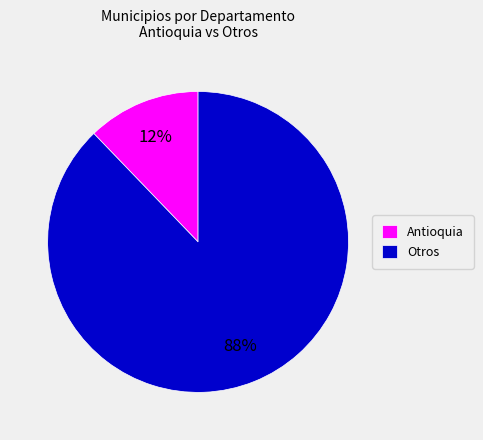

To the nearest percent, what is the difference between the Otros and Antioquia slice percentages?

76%